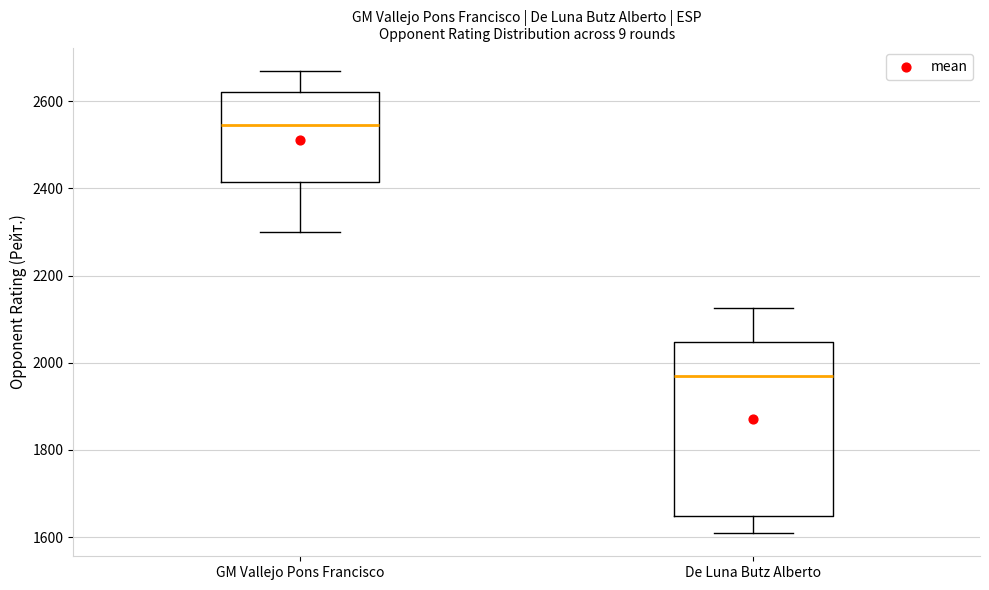

Which box's median line is the highest?

GM Vallejo Pons Francisco